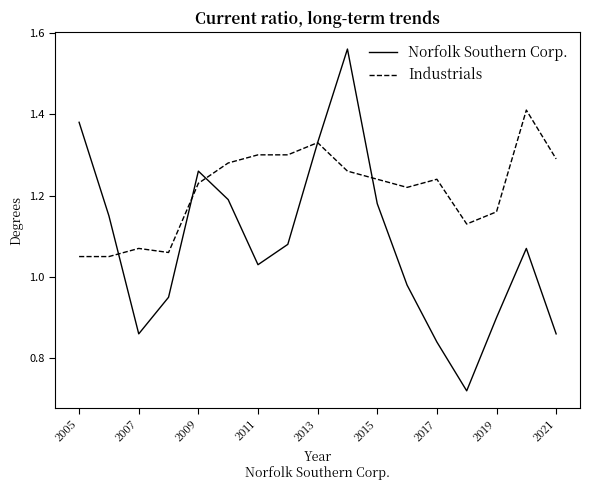

Which series has the largest total across all categories?

Industrials